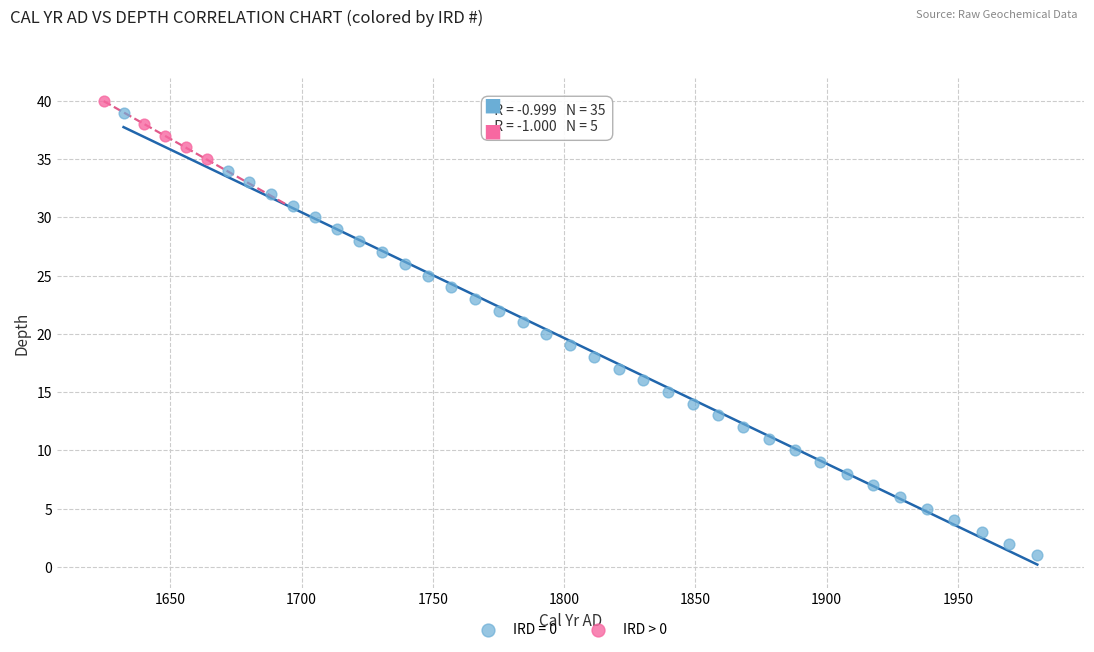

Which series has the widest spread of Y values?

IRD = 0